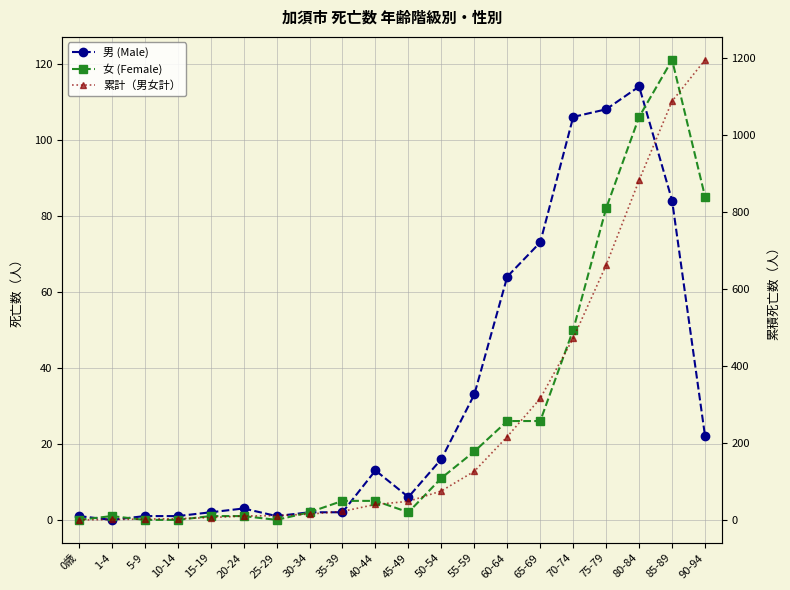

The value of 男 (Male) at 45-49 is 3. True or false?

False